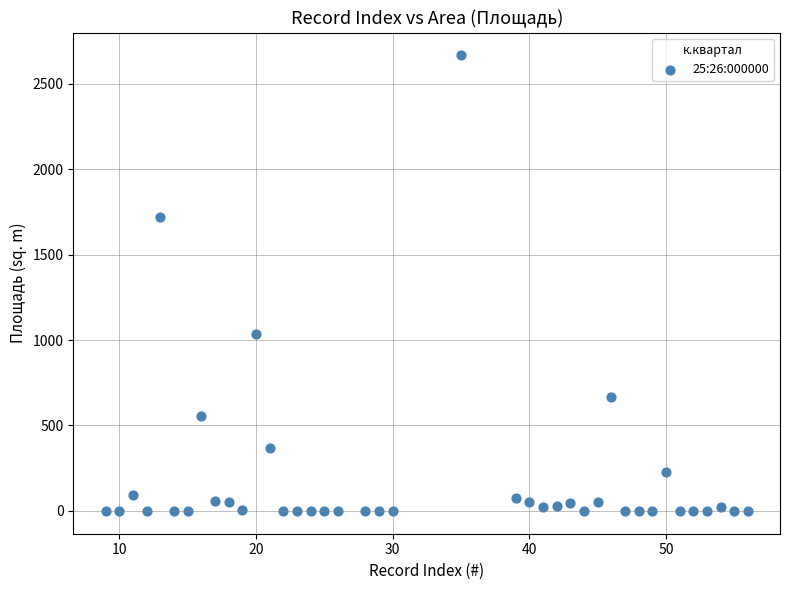

What is the range of Y values (max minus min)?

2664.6